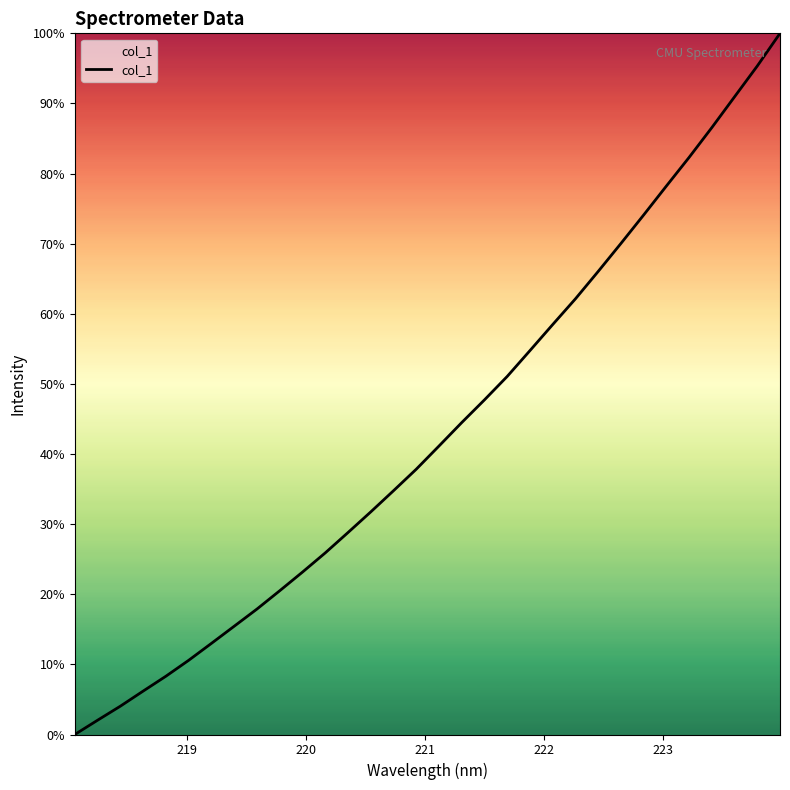

What is the greatest value displayed?

100.0